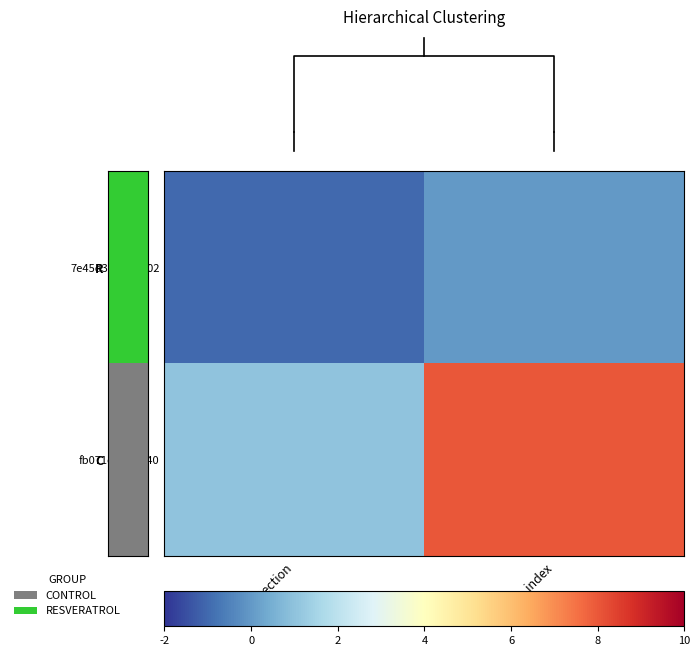

Between io_index and direction, which is larger?

io_index